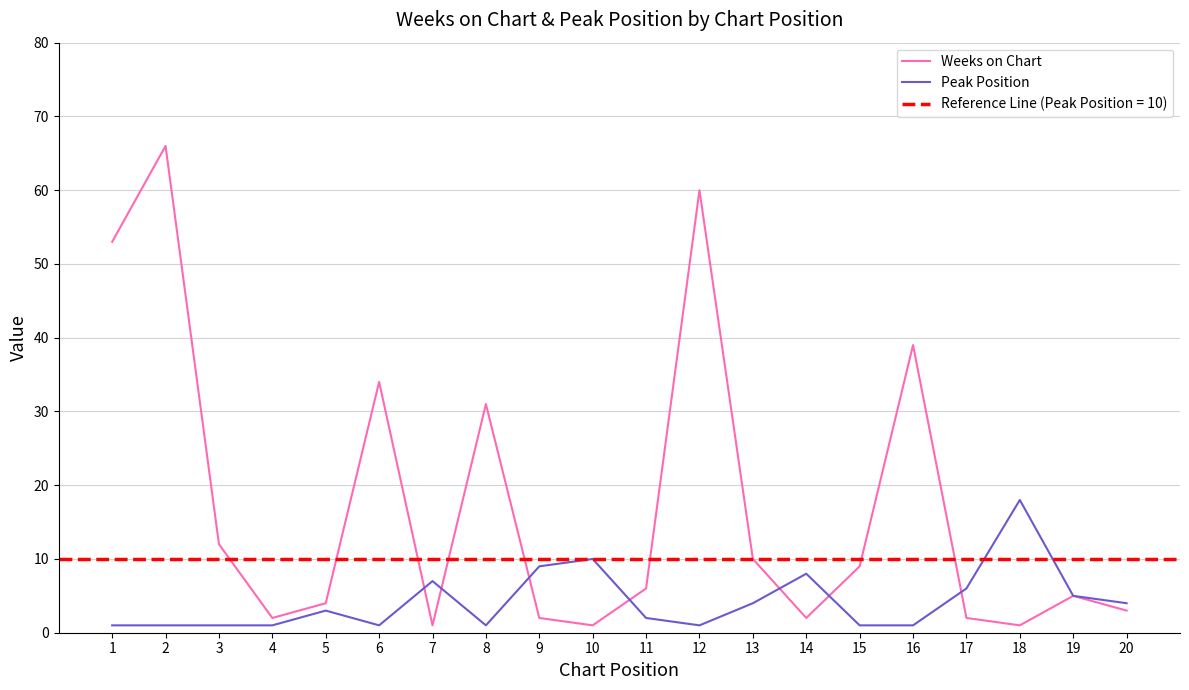

Where is Peak Position nearest to the value 9?

9